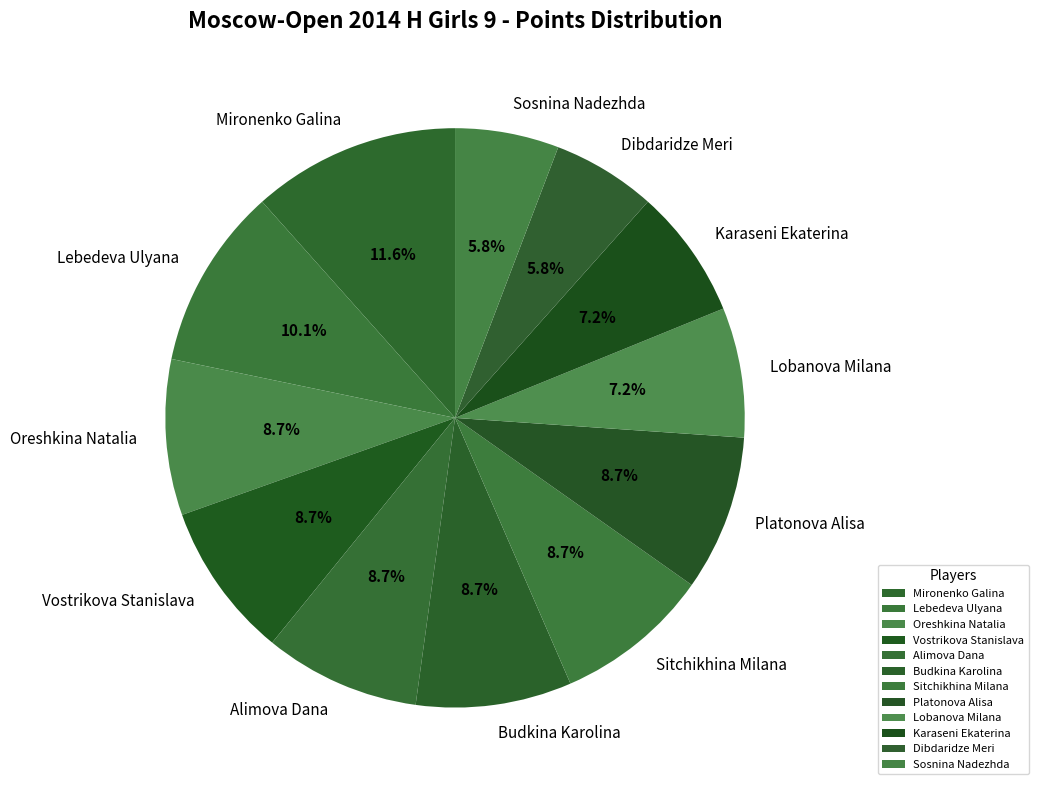

Count the number of slices in the pie.

12